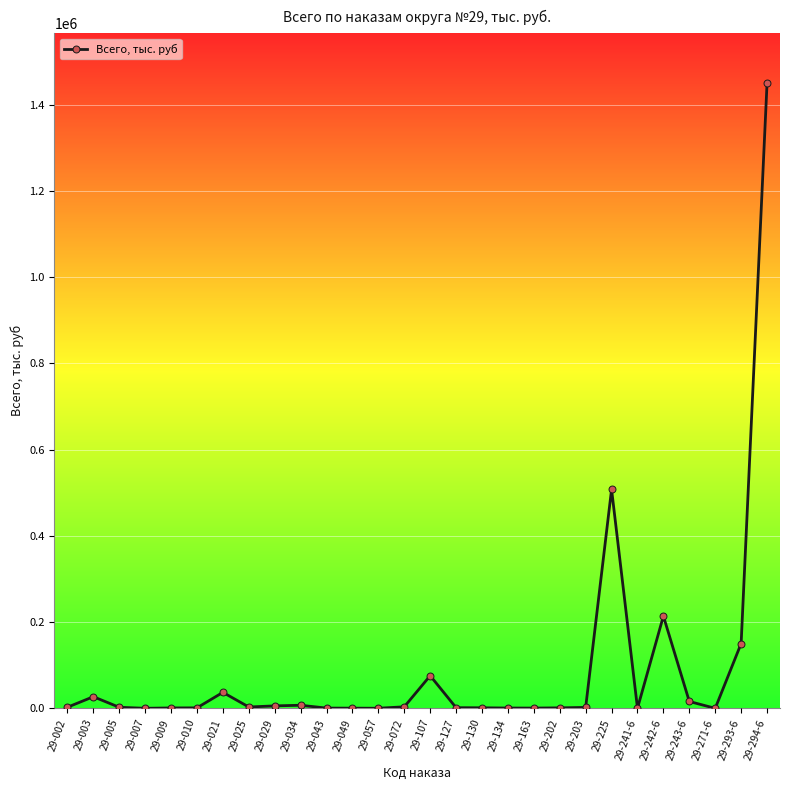

What is the smallest value displayed?

90.0